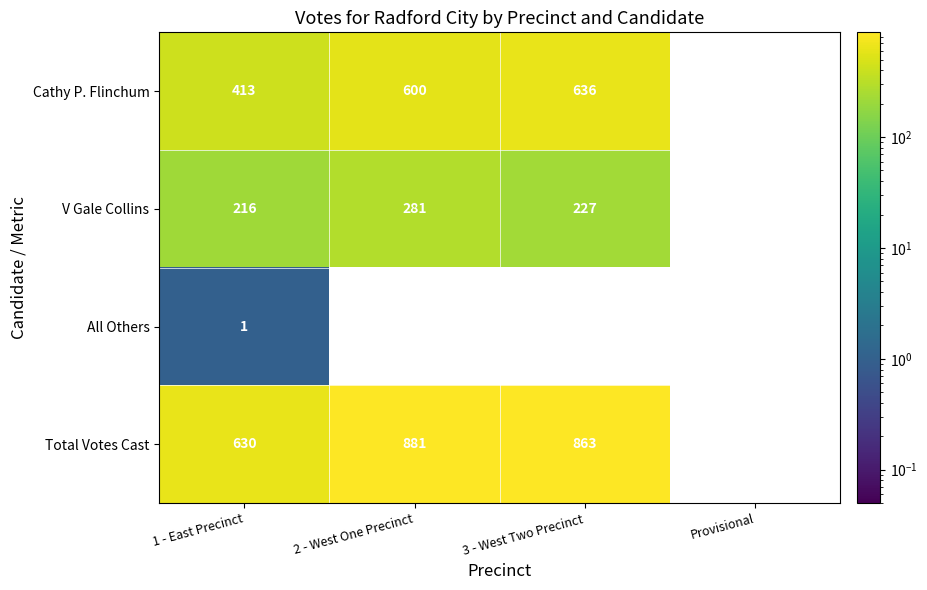

What is the spread (max minus min) of values at 1 - East Precinct?

629